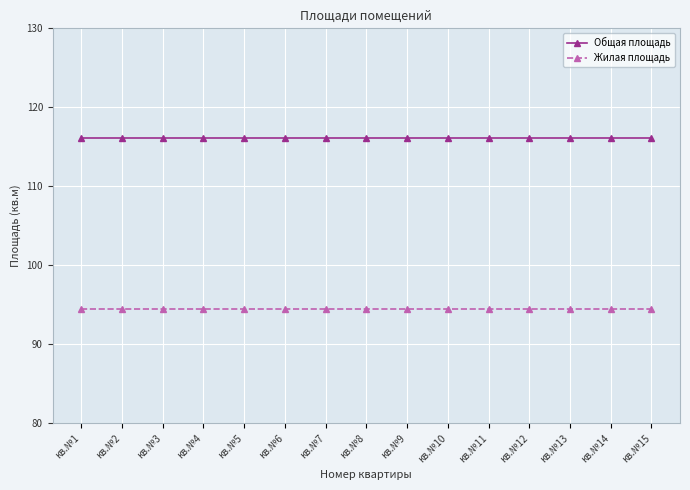

What is the total value across all series at кв.№4?

210.6